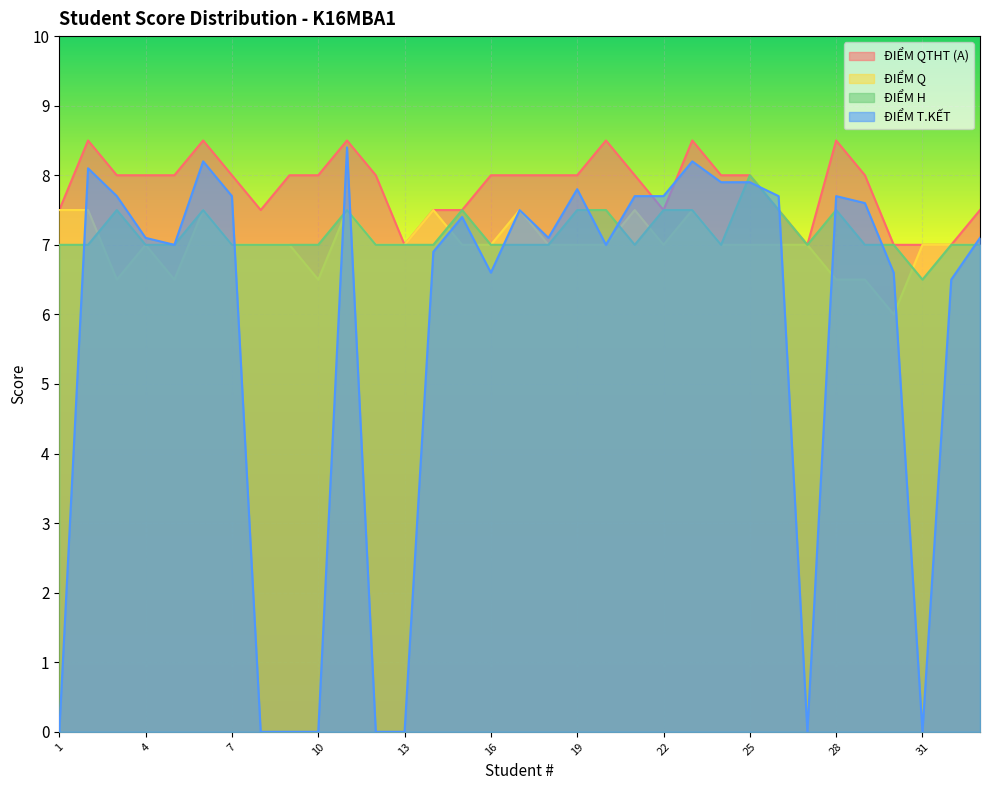

What is the difference between the maximum and minimum values in the ĐIỂM Q series?

1.5